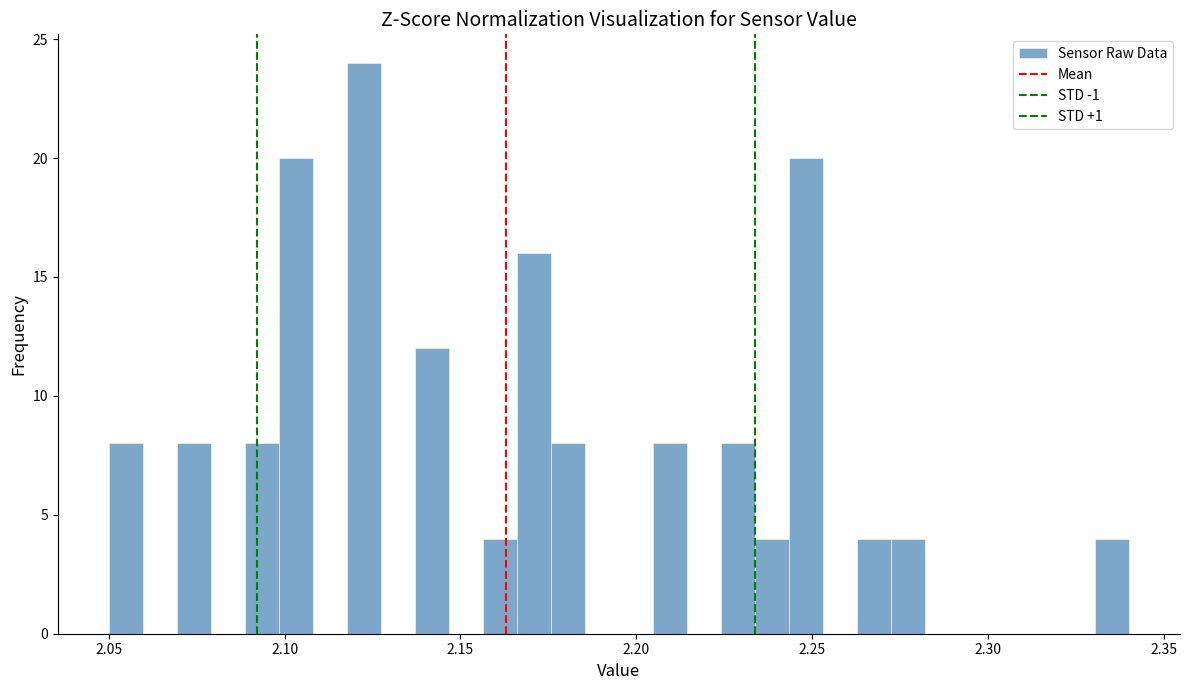

Around what value on the x-axis is the tallest bar? Give the approximate position of its centre, as read against the axis.

2.125